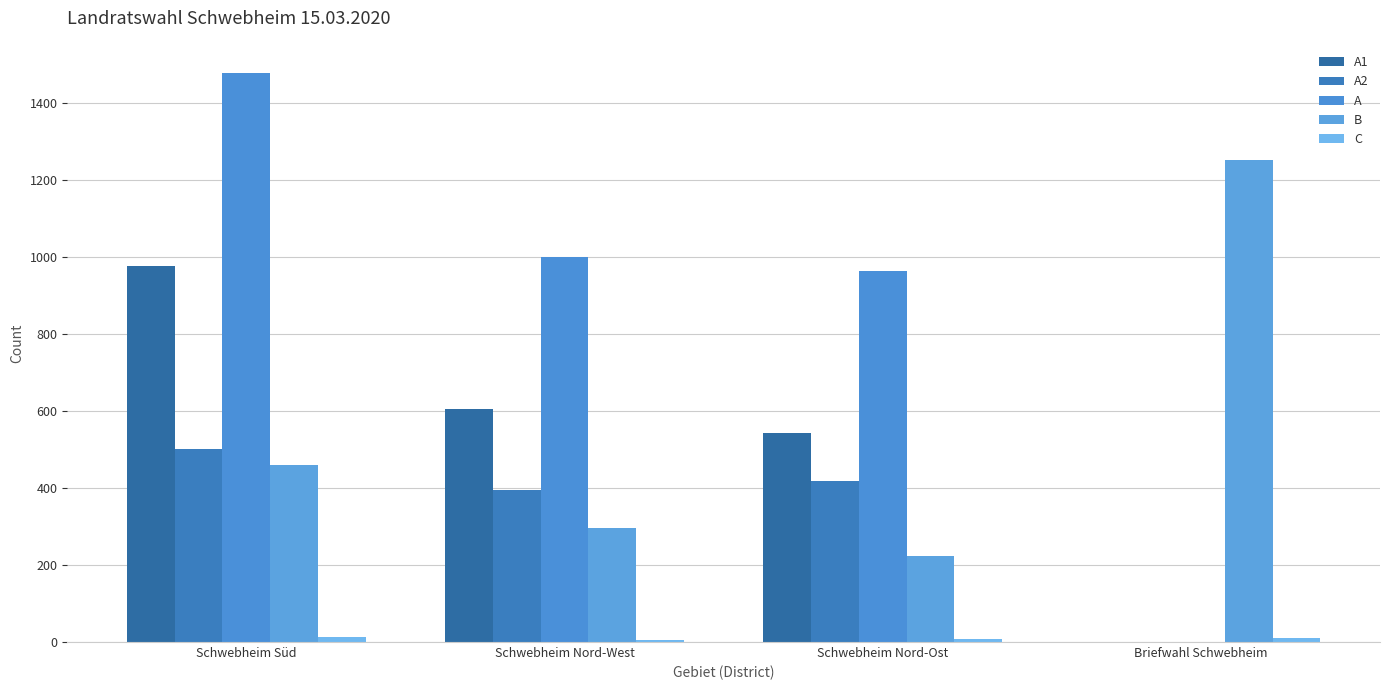

Are the bars horizontal?

No